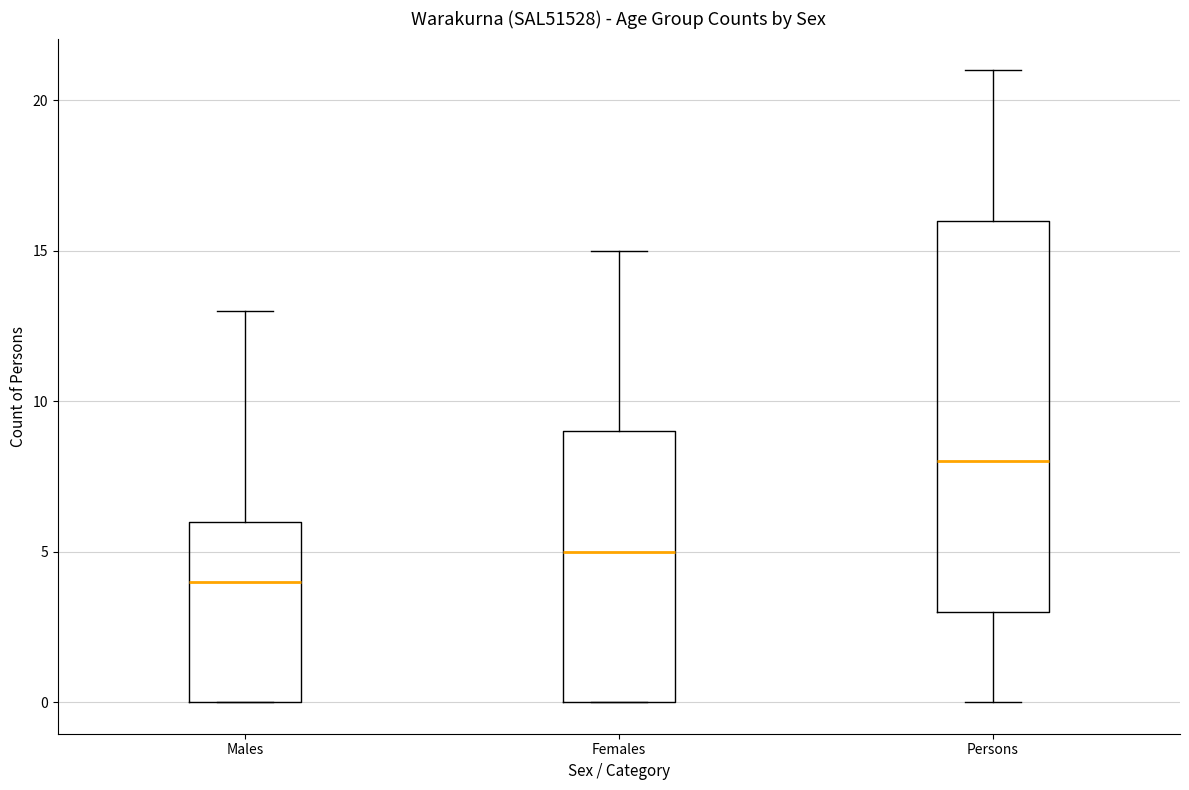

Comparing the boxes themselves (not the whiskers), which one is the tallest?

Persons